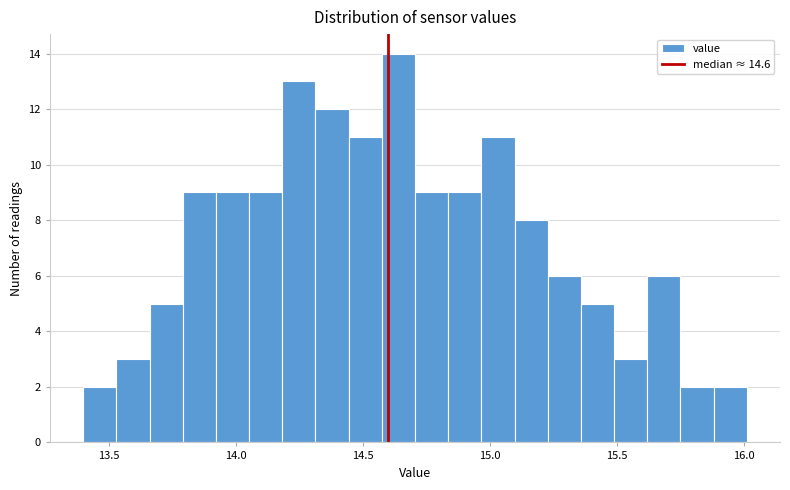

Around what value on the x-axis is the tallest bar? Give the approximate position of its centre, as read against the axis.

14.65